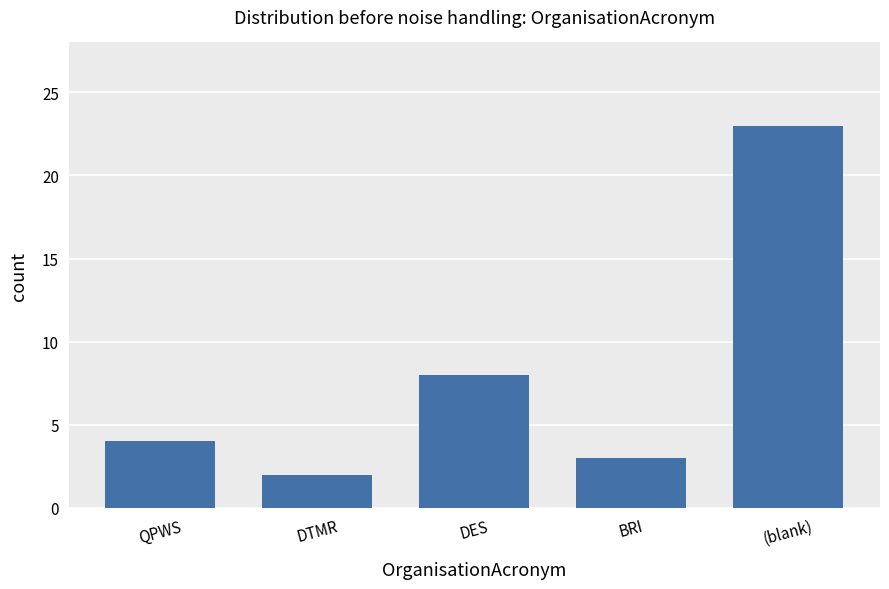

Rank the categories by value from lowest to highest.

DTMR, BRI, QPWS, DES, (blank)